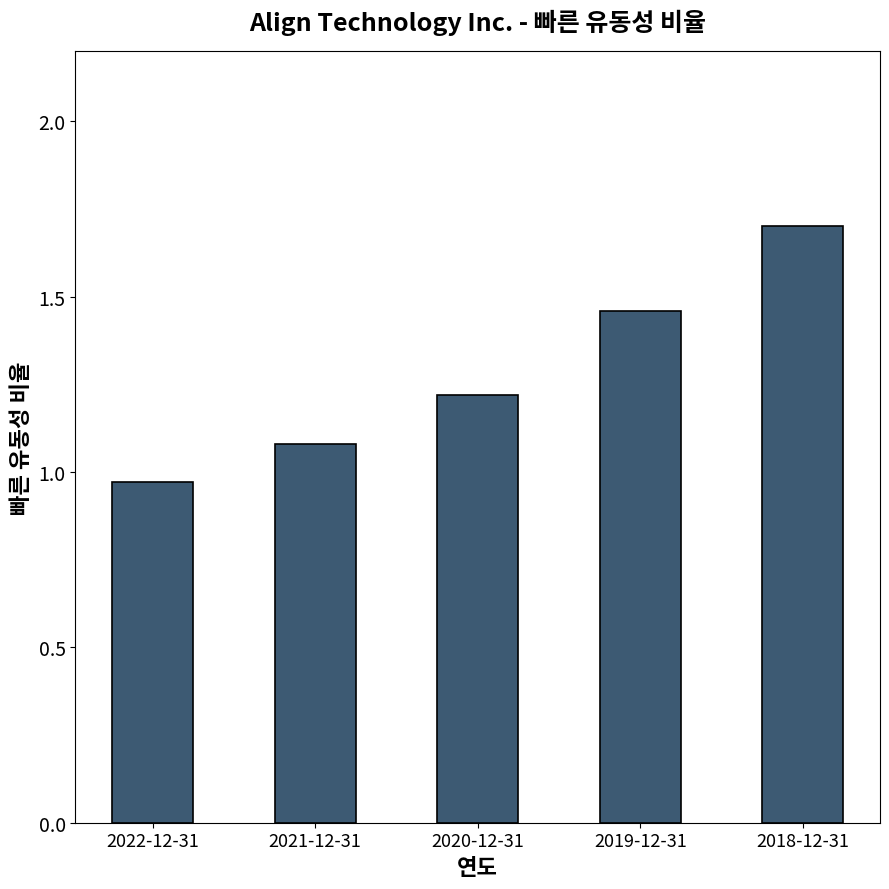

The value at 2020-12-31 is 0.8. True or false?

False